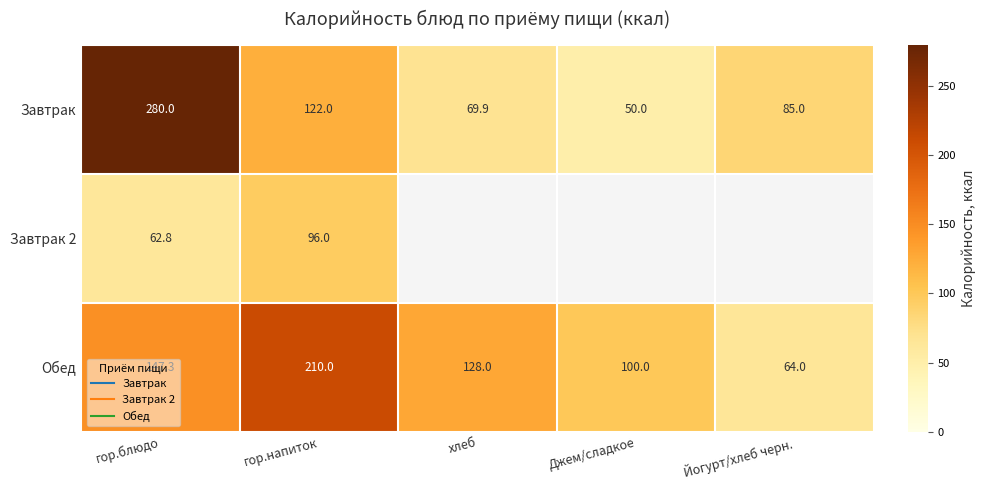

List the series in order of their peak value, lowest first.

Завтрак 2, Обед, Завтрак